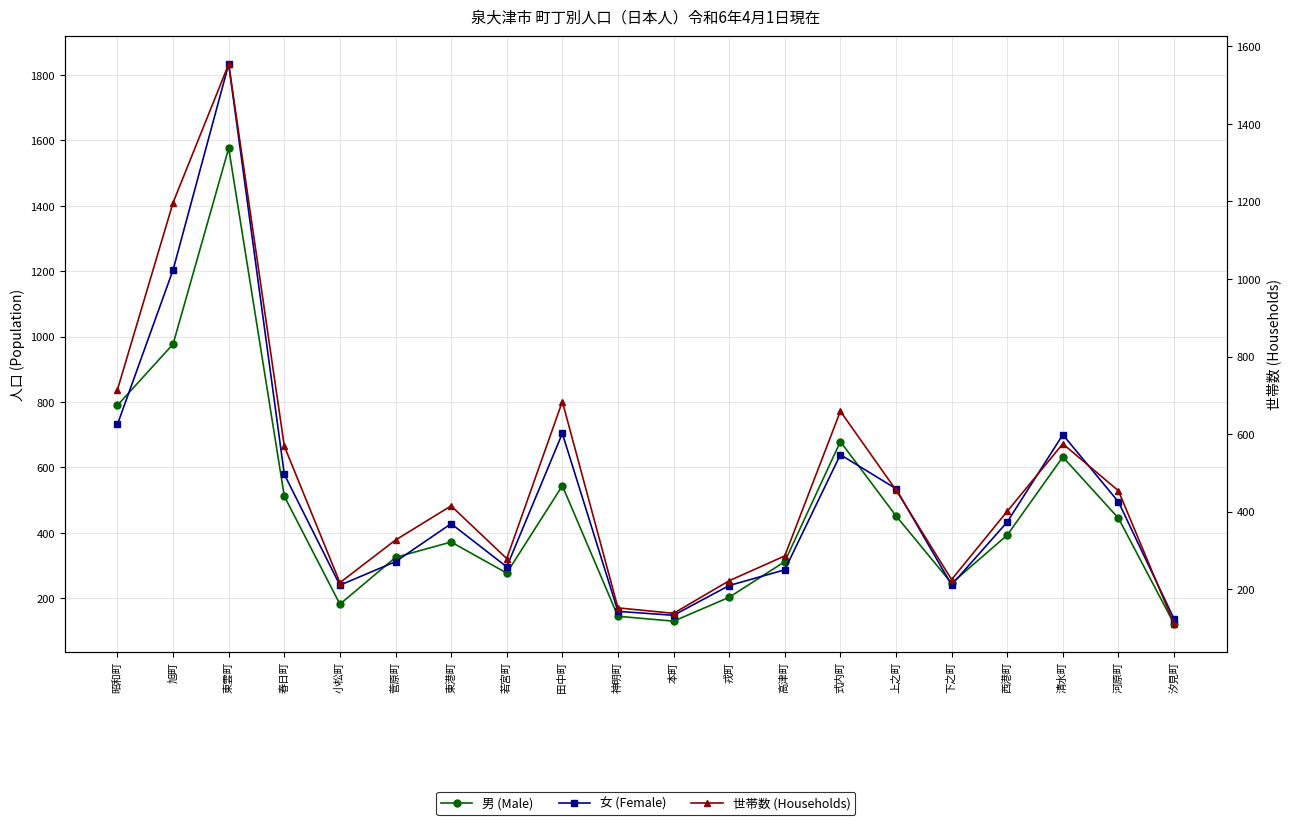

True or false: 男 (Male) has a value of 84 at 汐見町.

False